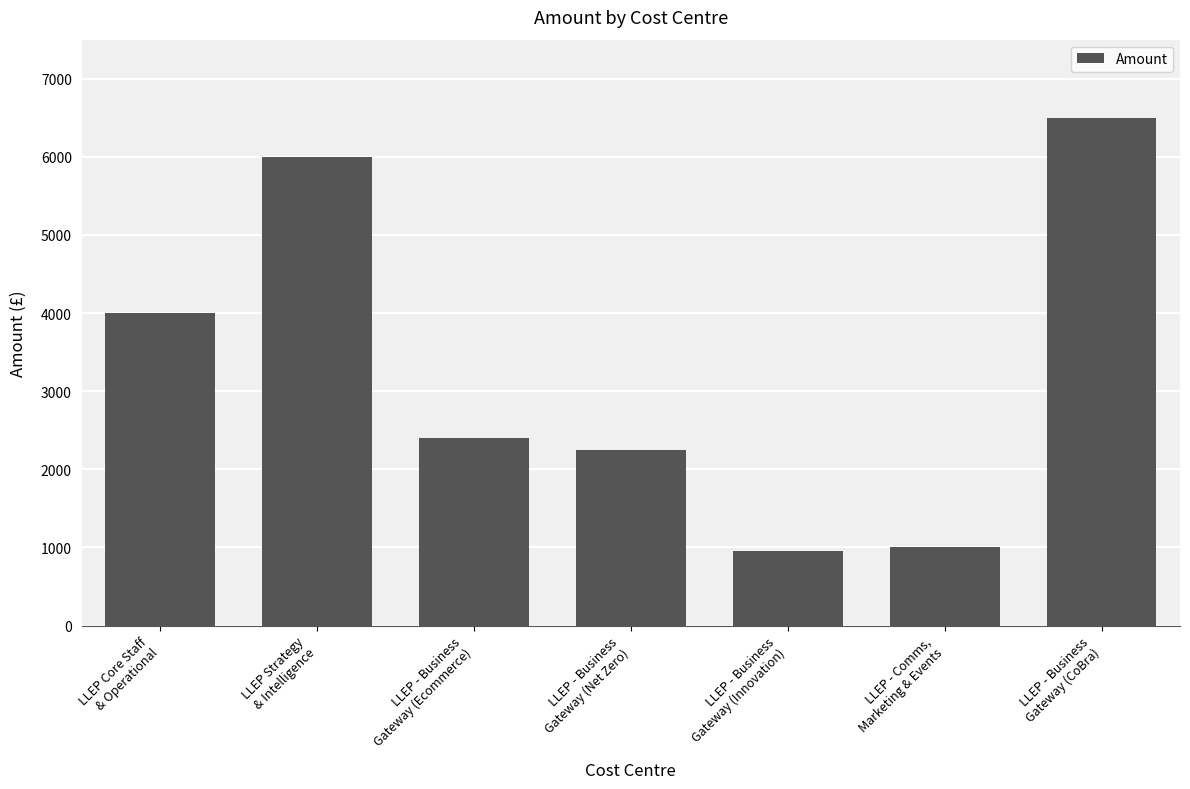

The chart shows a value of 6000.0 at LLEP Strategy
& Intelligence. True or false?

True